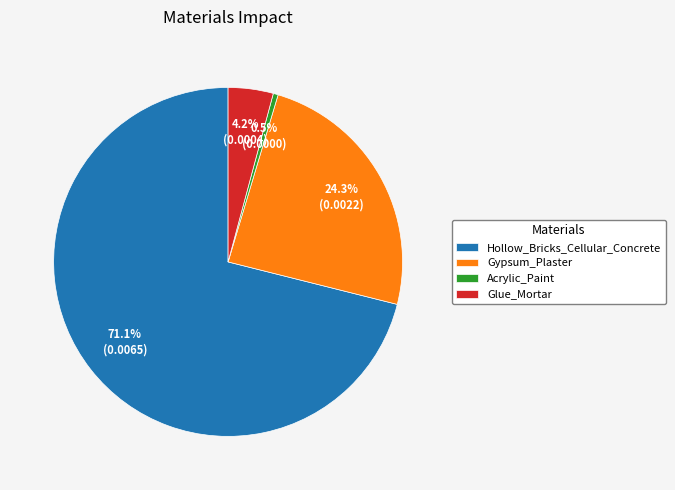

Rank the categories by value from highest to lowest.

Hollow_Bricks_Cellular_Concrete, Gypsum_Plaster, Glue_Mortar, Acrylic_Paint